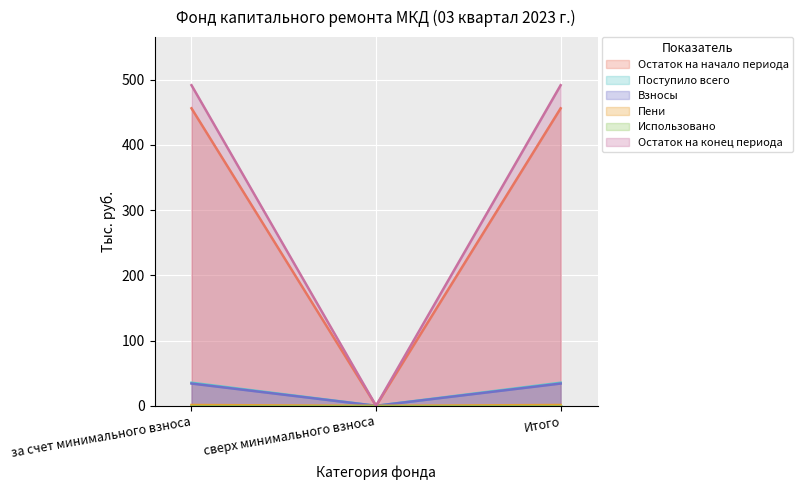

The value of Остаток на конец периода at сверх минимального взноса is 0.0. True or false?

True